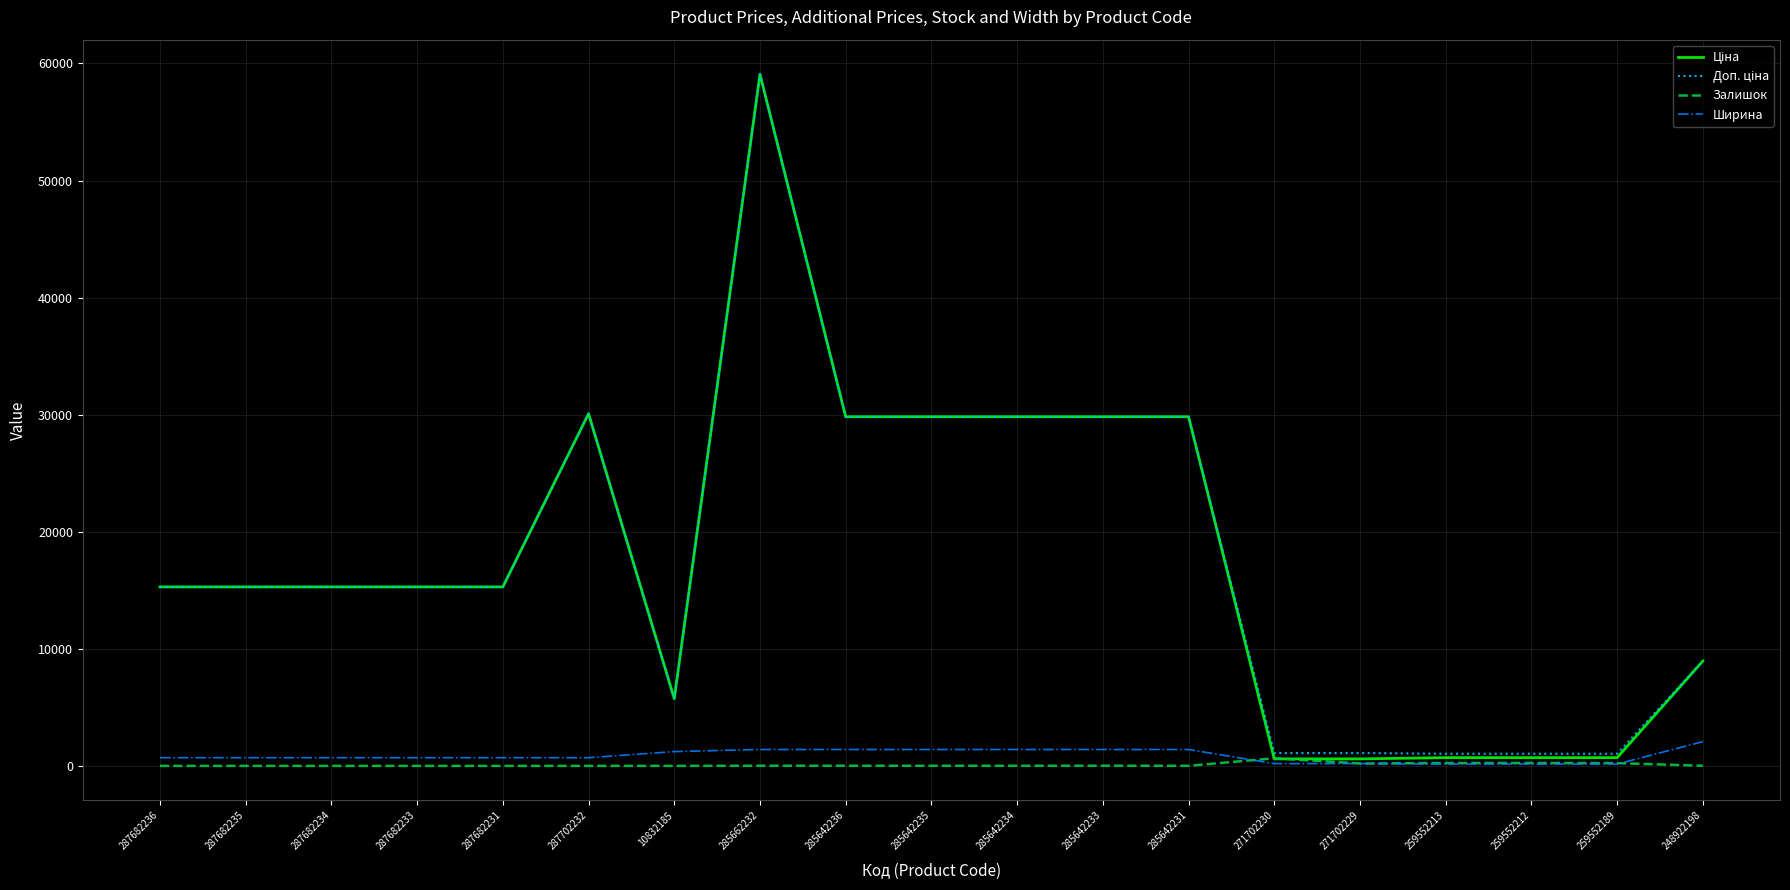

What is the difference between the maximum and minimum values in the Ширина series?

1915.5